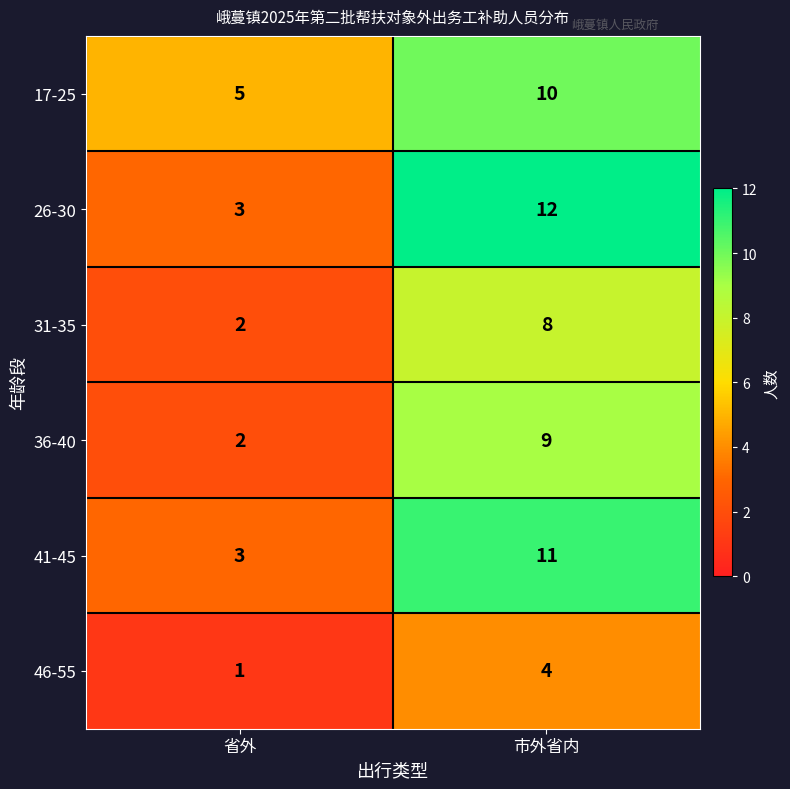

Which series has the largest range (max minus min)?

26-30